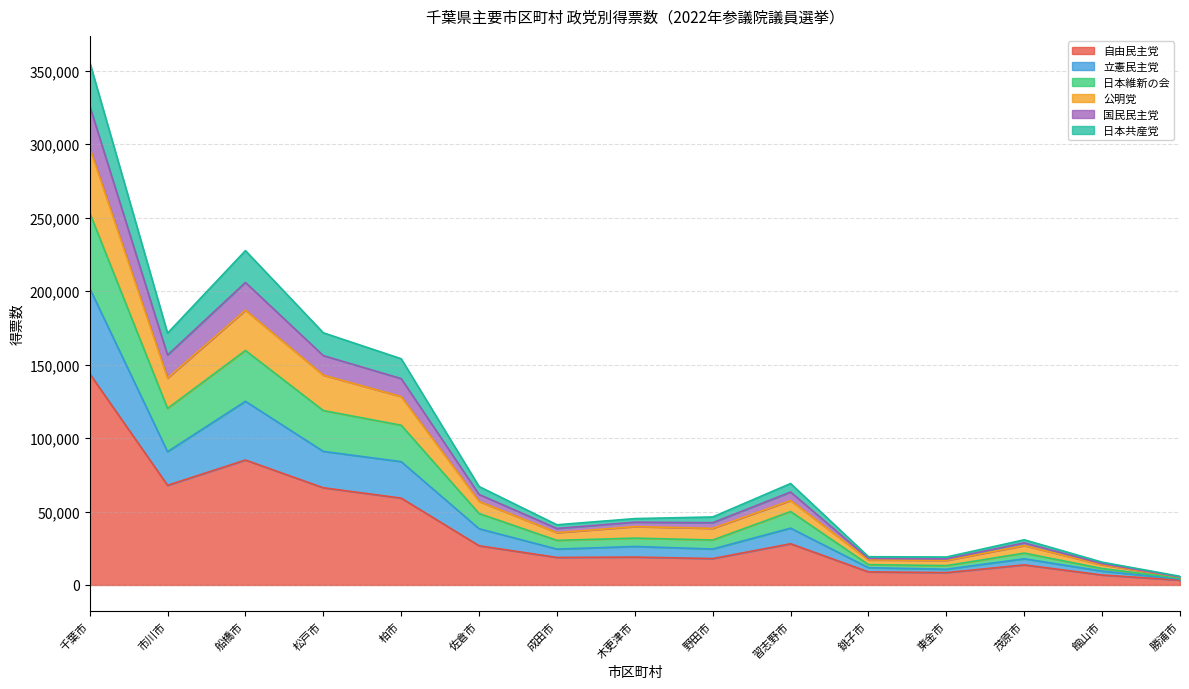

At which category is the sum across all series the highest?

千葉市